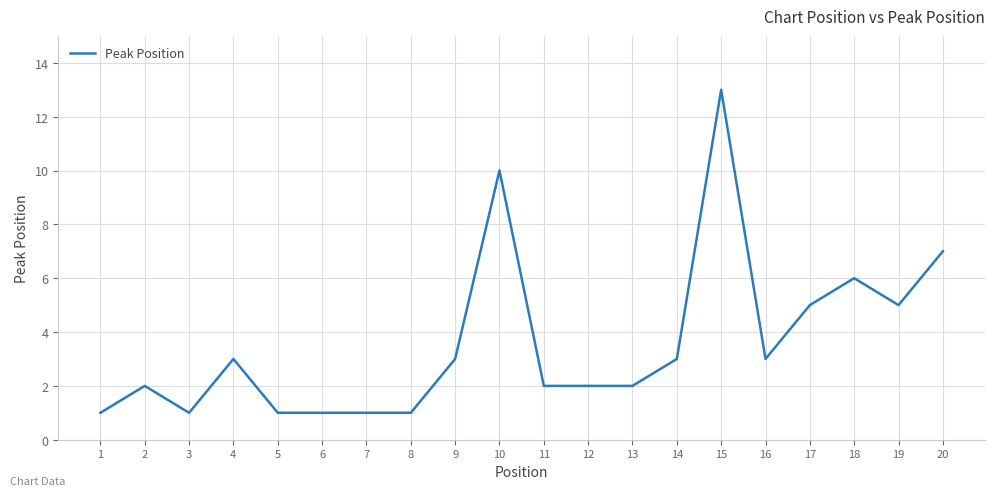

What is the ratio of the value at 14 to the value at 8?

3.0